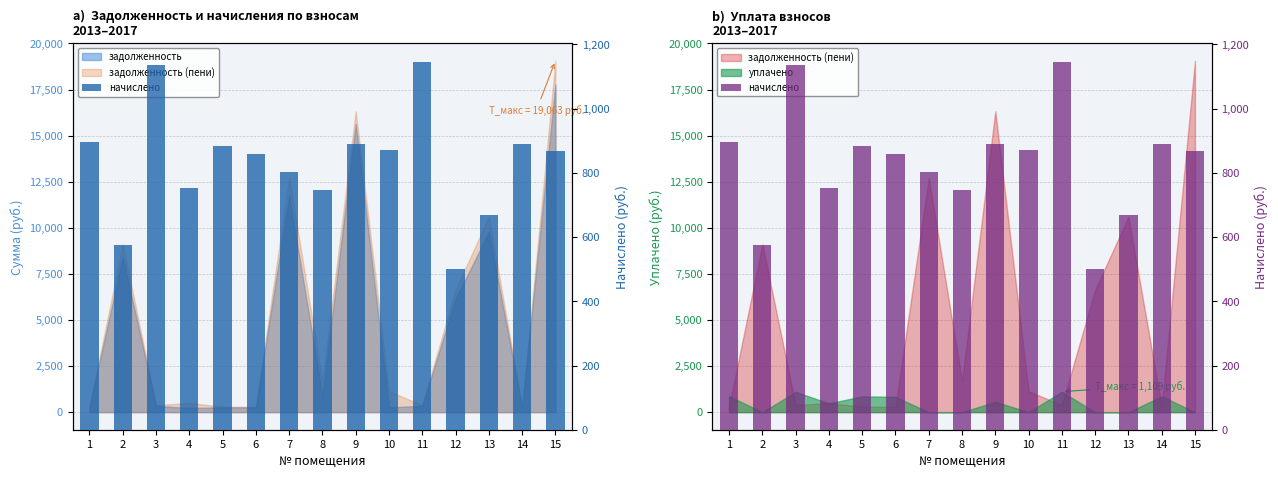

Does the chart contain any negative values?

No